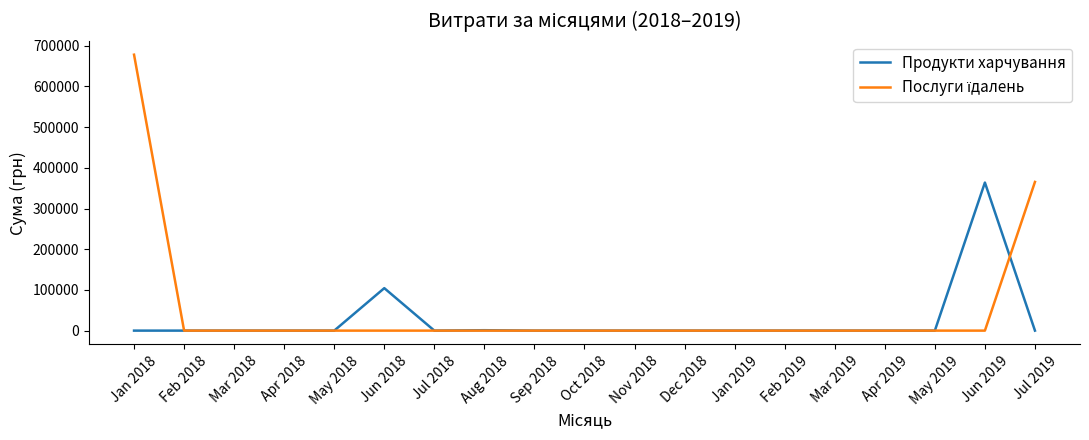

What is the total value across all series at Jun 2018?

104336.6